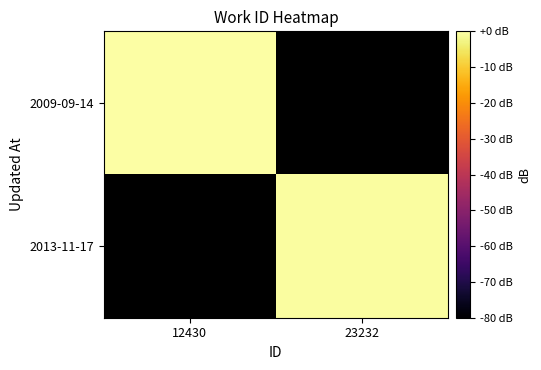

Is it true that 2013-11-17 equals -0.2 at 23232?

False